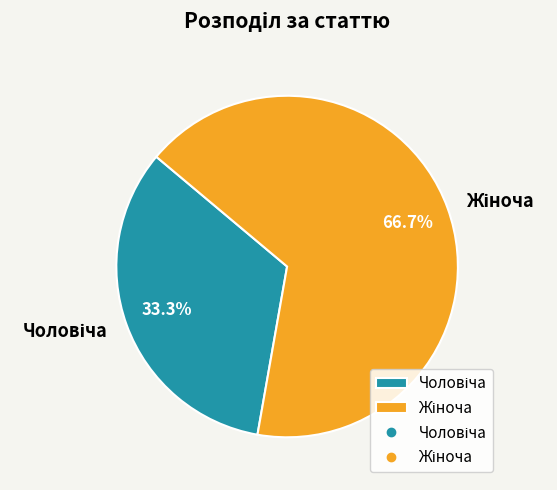

Does any single category account for the majority?

Yes